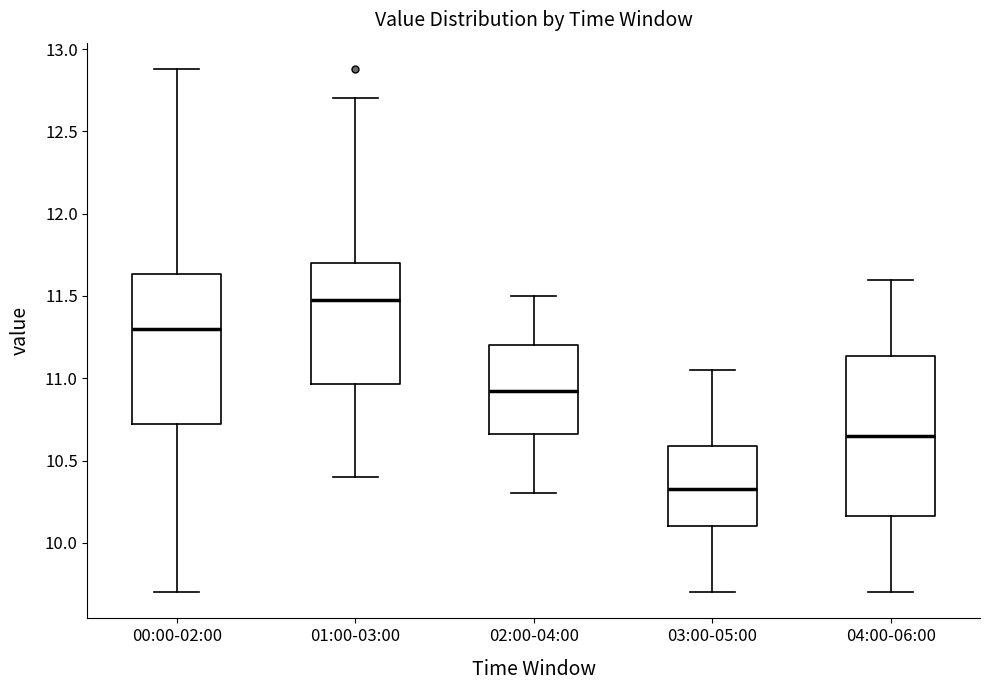

Which box has the highest median line?

01:00-03:00